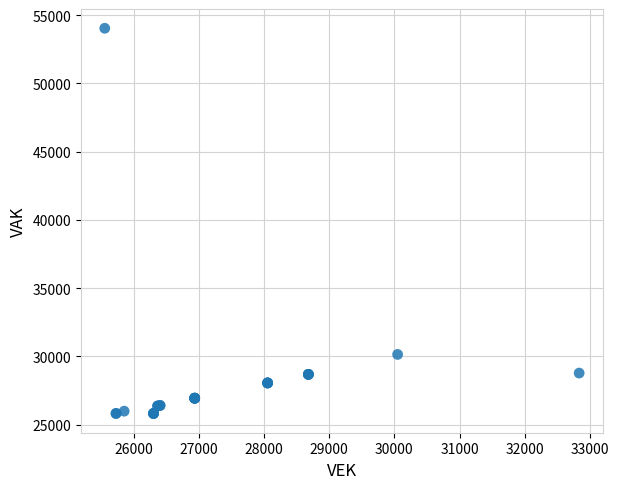

What Y value in the scatter plot is closest to 39925?

30142